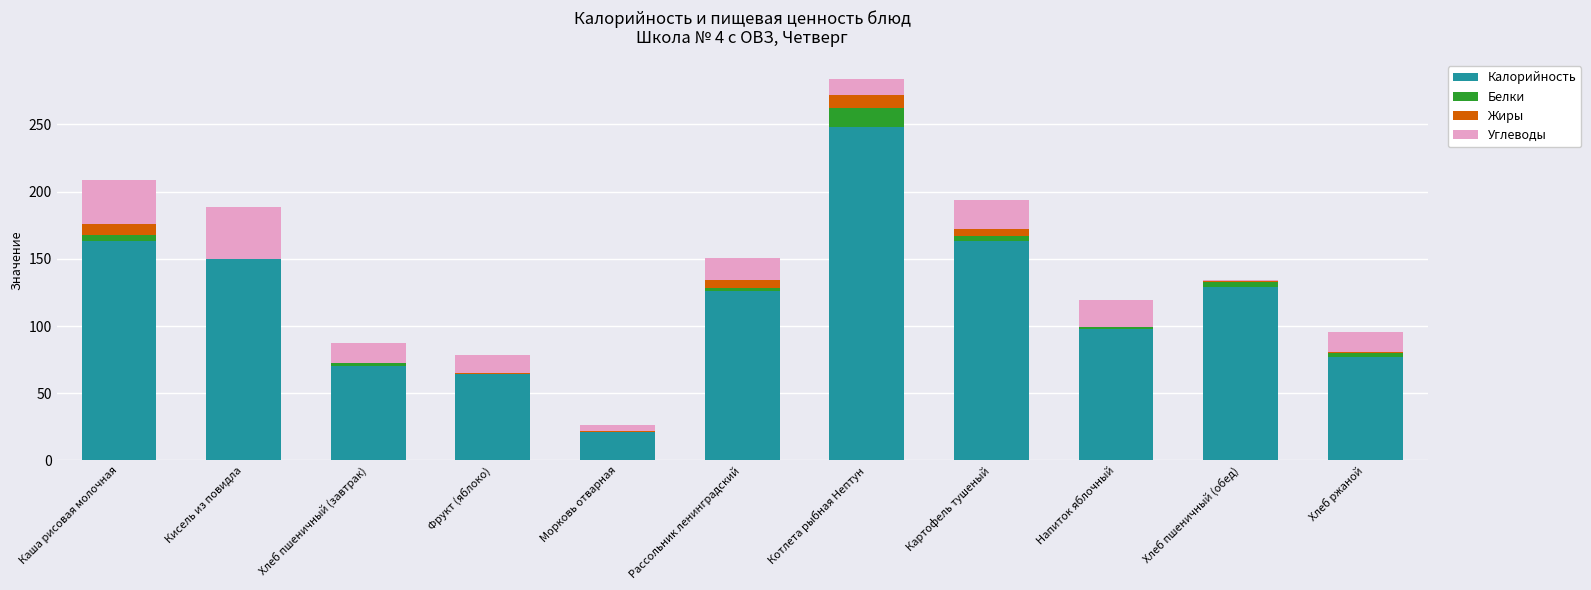

How many series are shown in this chart?

4